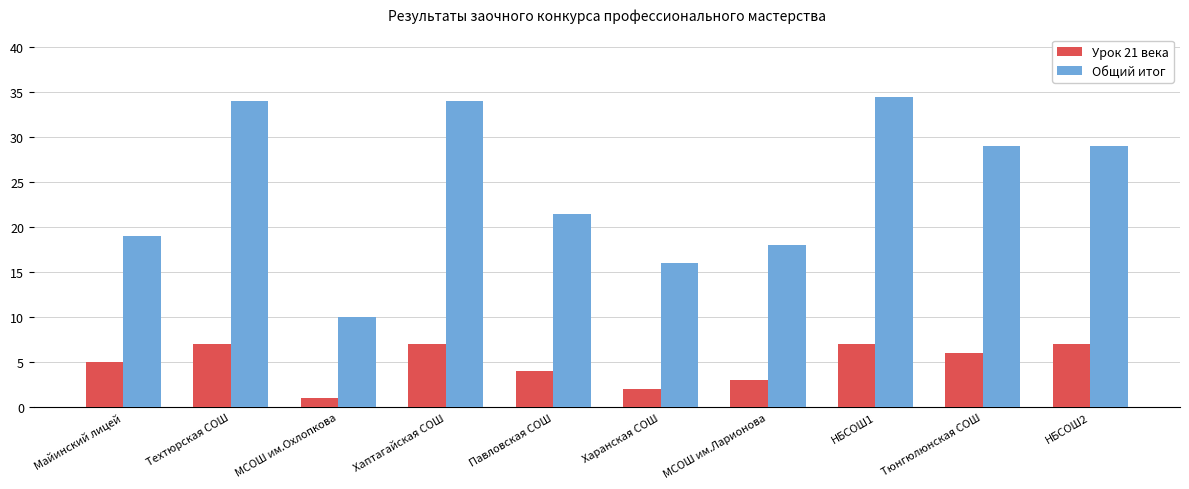

How many Урок 21 века values are between 3 and 7?

8